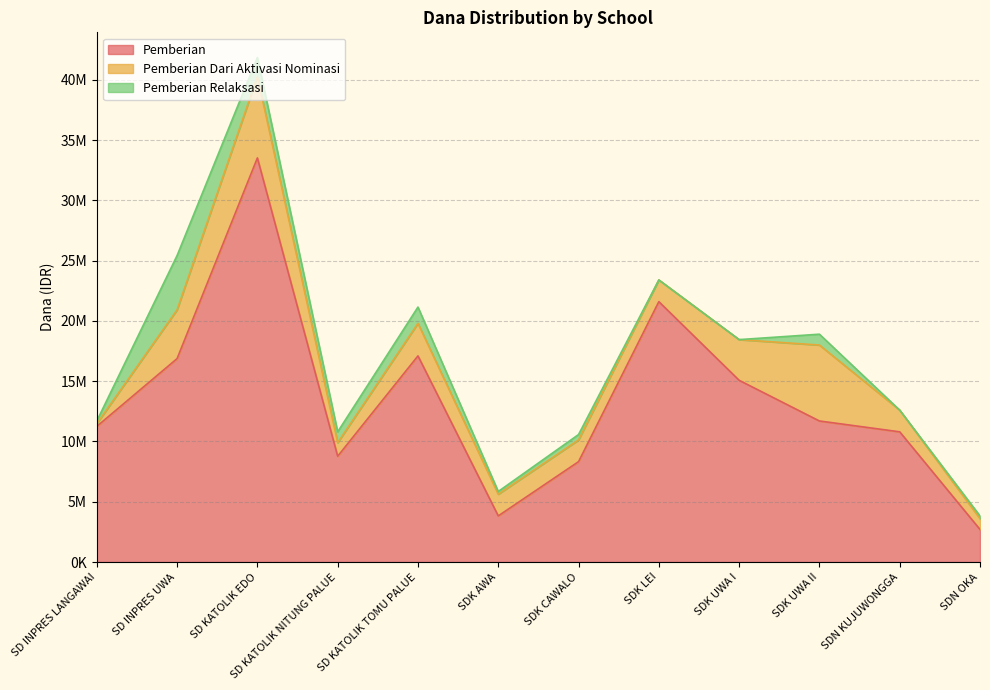

At which label does Pemberian reach its minimum?

SDN OKA